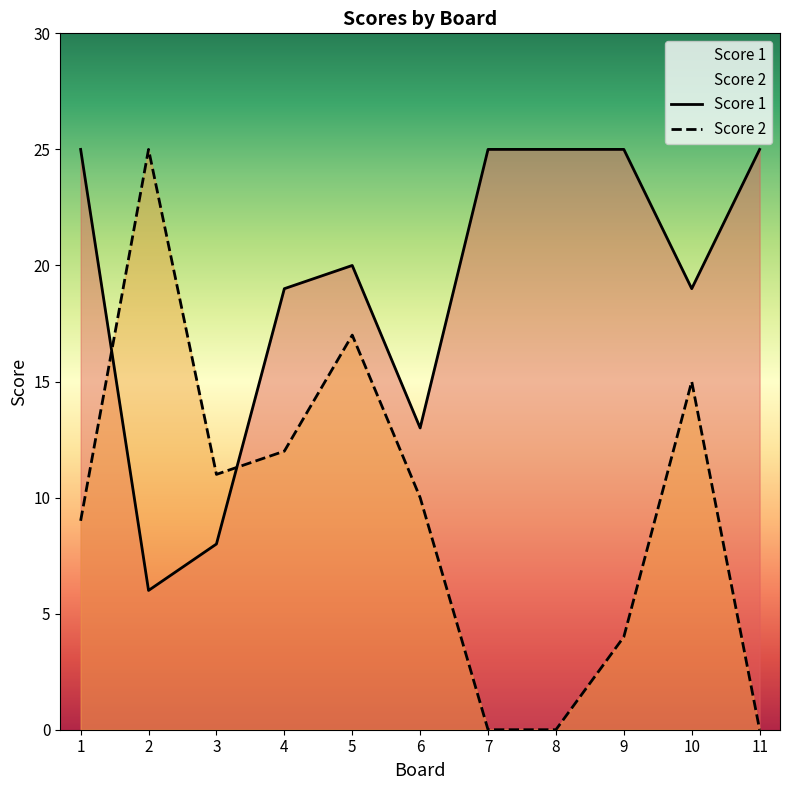

How many values in the Score 2 series exceed 10?

5